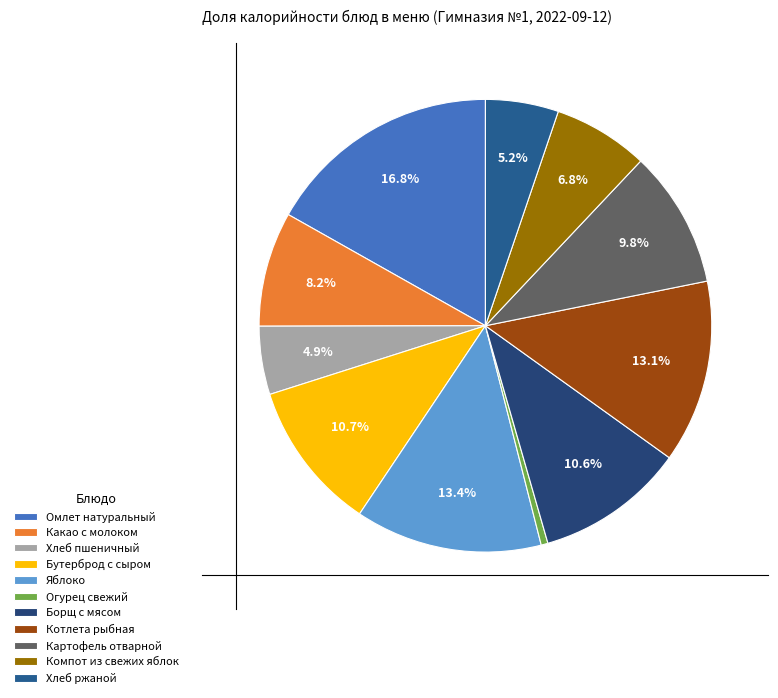

The Борщ с мясом slice represents 25% of the pie. True or false?

False